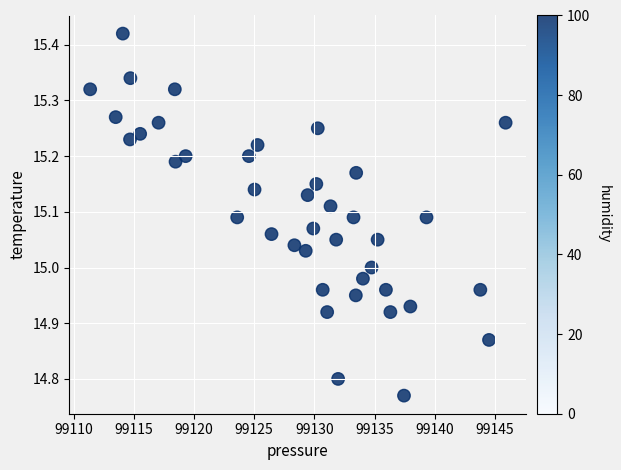

What is the range of X values (max minus min)?

34.5